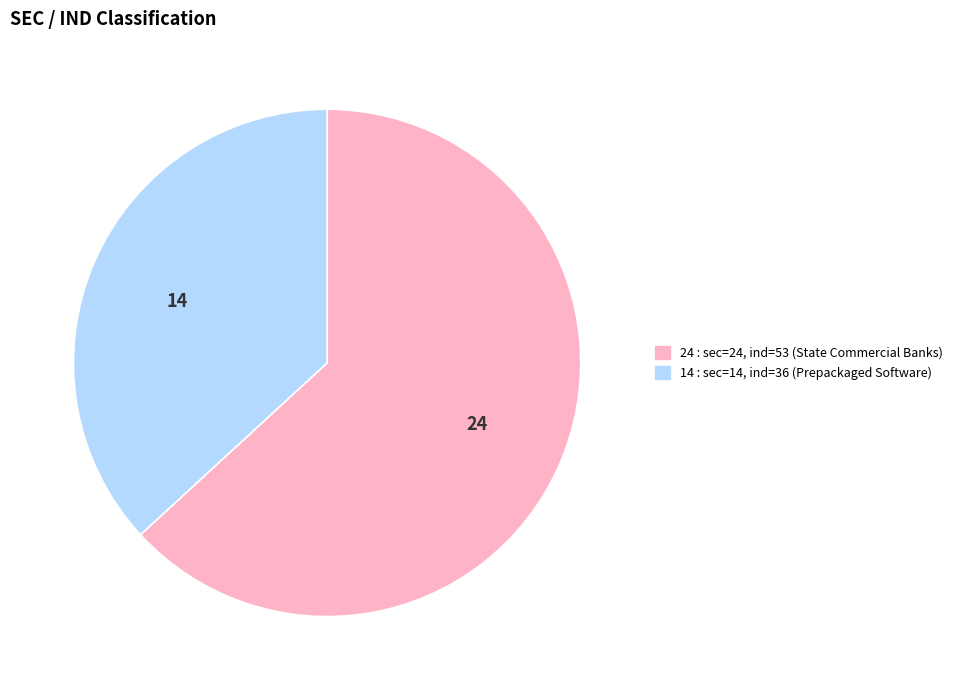

Which has a higher value, 24 or 14?

24